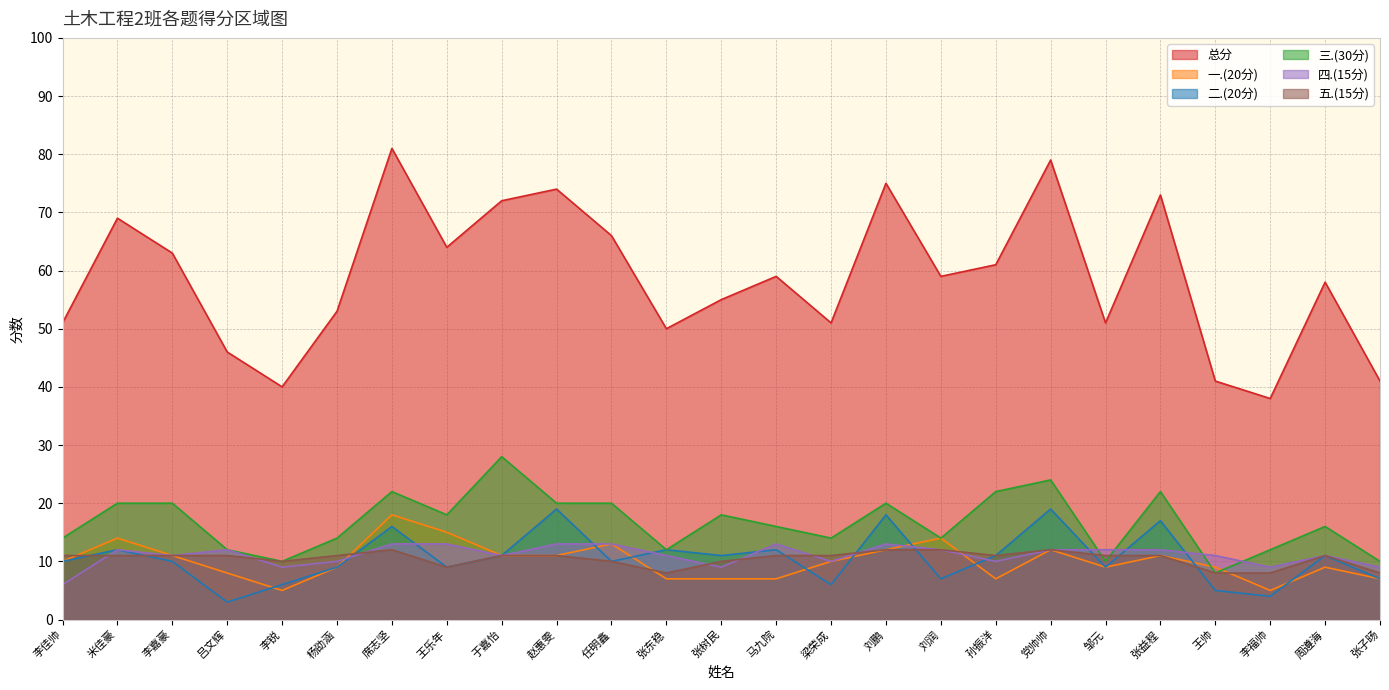

Is the value of 五.(15分) at 李嘉豪 greater than the value of 二.(20分) at 张益程?

No